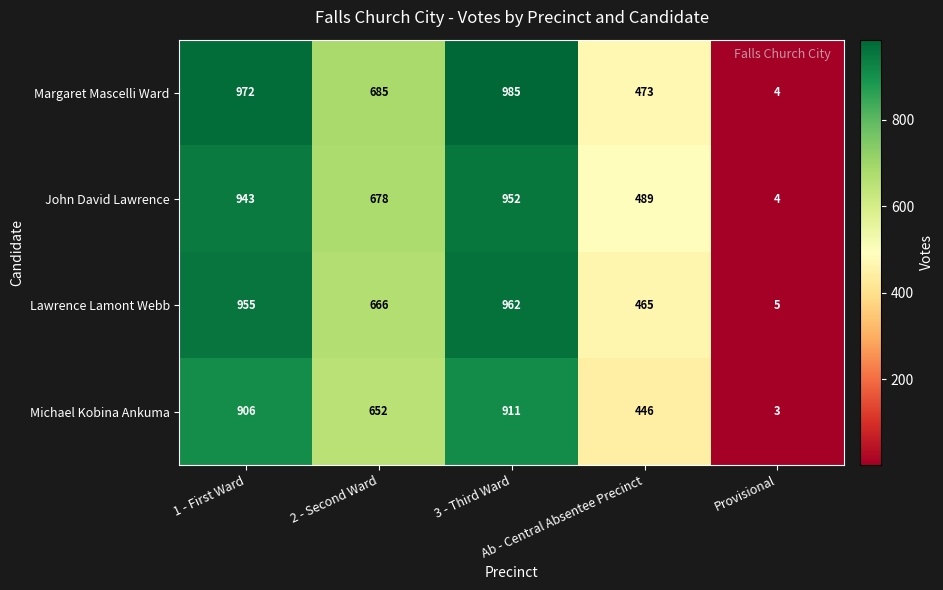

What is the sum of all Michael Kobina Ankuma values?

2918